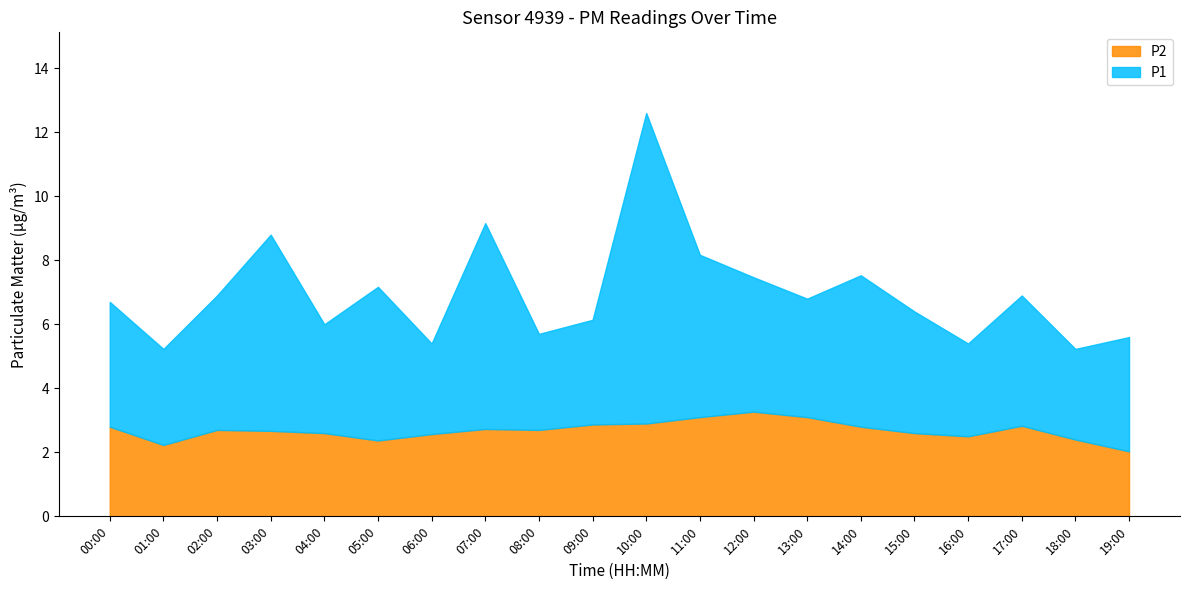

The value of P2 at 05:00 is 1.5. True or false?

False